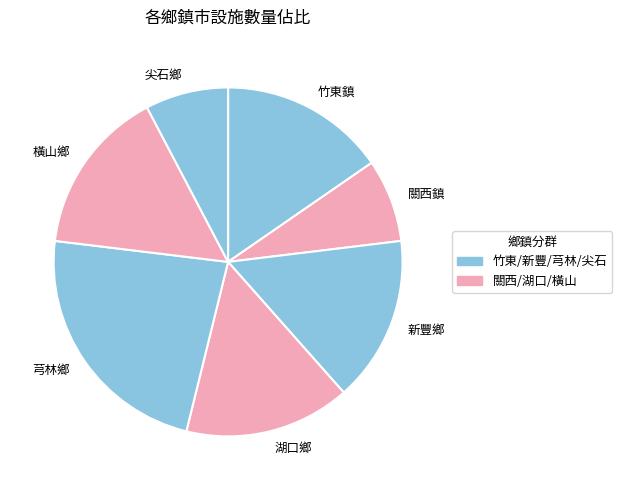

Which has a higher value, 尖石鄉 or 竹東鎮?

竹東鎮